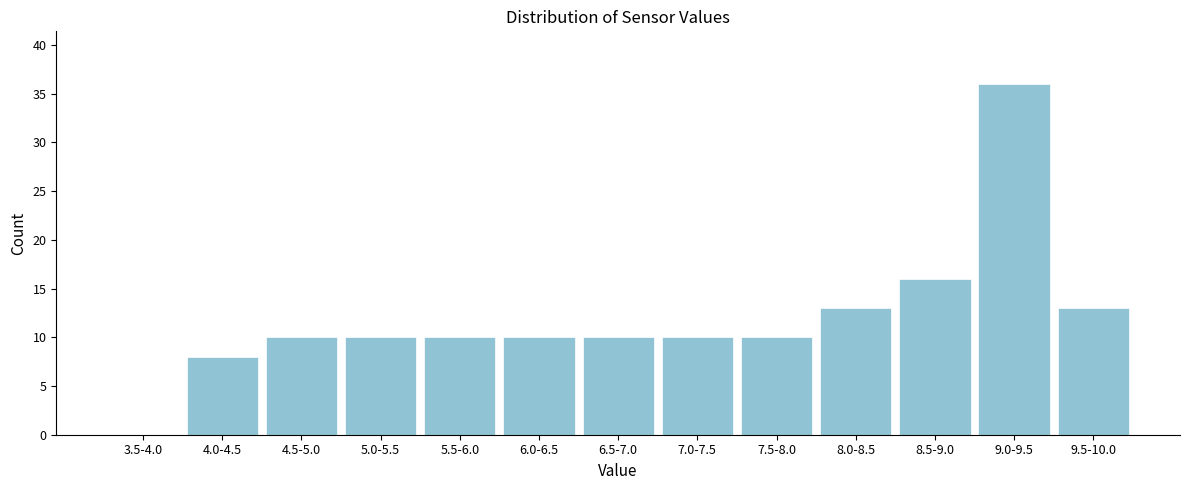

Reading right to left, transcribe all the data shown in this chart.

9.5-10.0=13	9.0-9.5=36	8.5-9.0=16	8.0-8.5=13	7.5-8.0=10	7.0-7.5=10	6.5-7.0=10	6.0-6.5=10	5.5-6.0=10	5.0-5.5=10	4.5-5.0=10	4.0-4.5=8	3.5-4.0=0